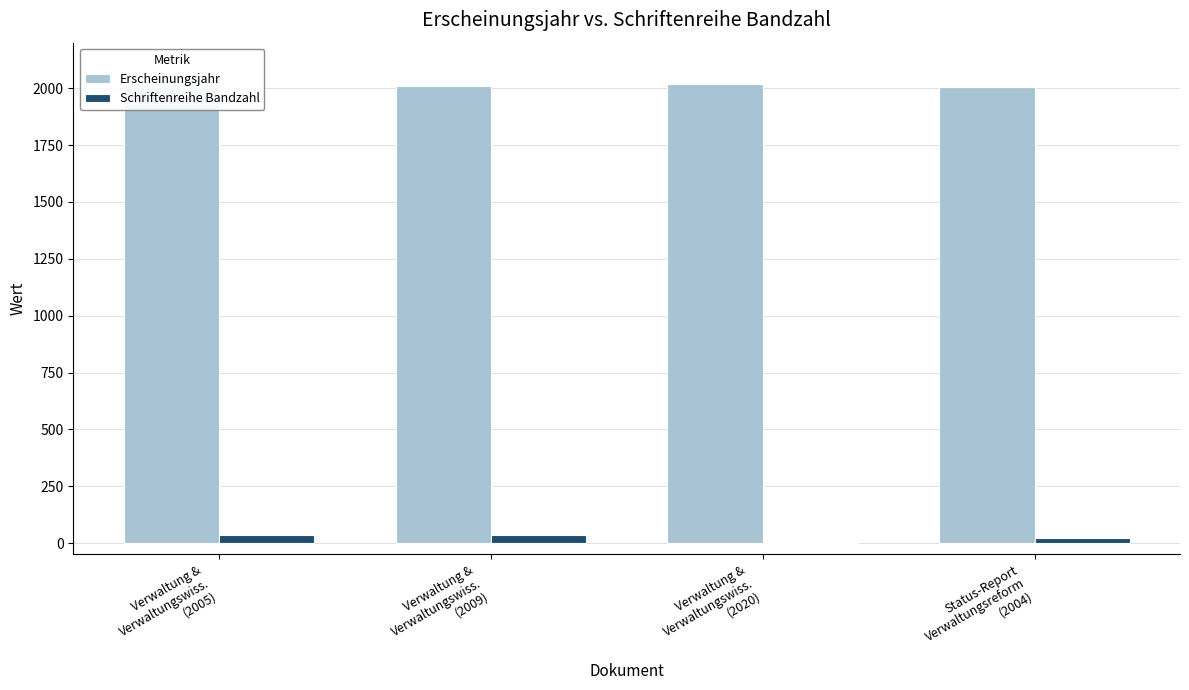

True or false: Erscheinungsjahr has a value of 2005 at Verwaltung &
Verwaltungswiss.
(2005).

True